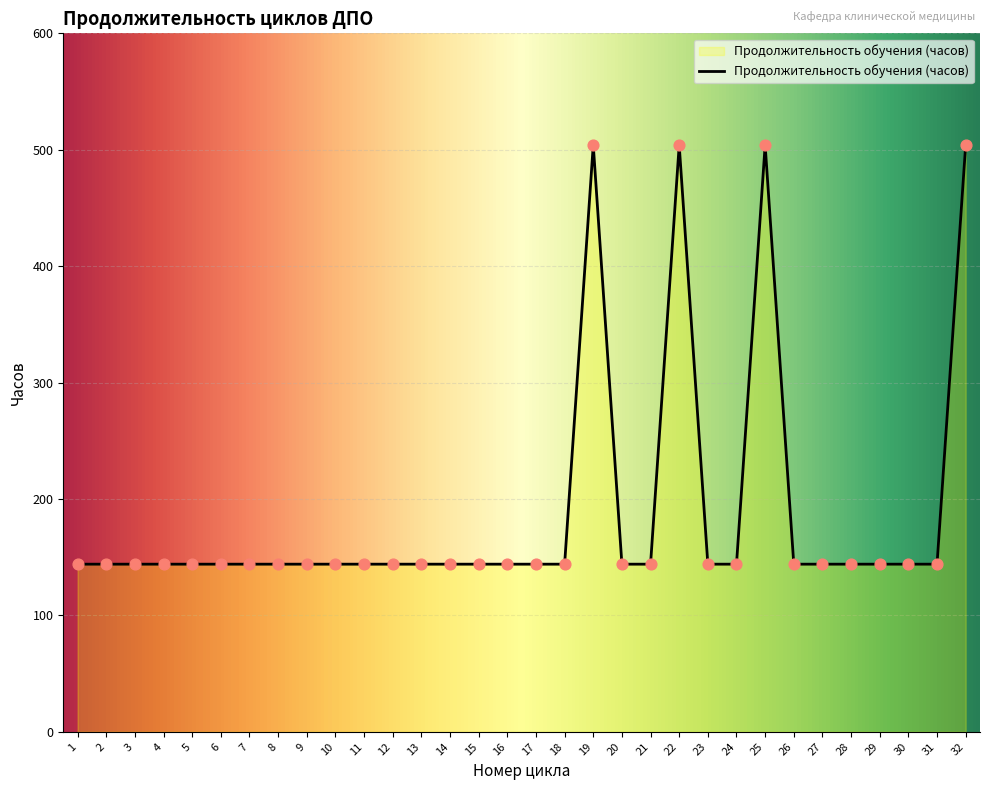

What is the ratio of the value at 20 to the value at 31?

1.0